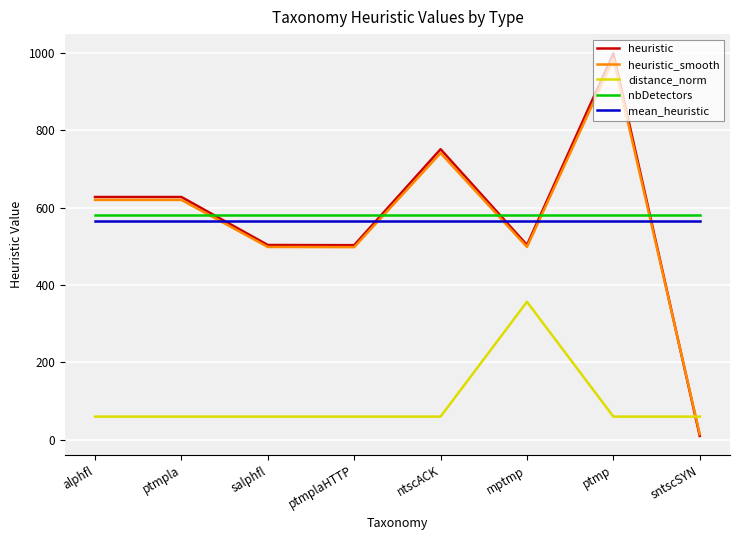

True or false: mean_heuristic and distance_norm cross at least once.

False